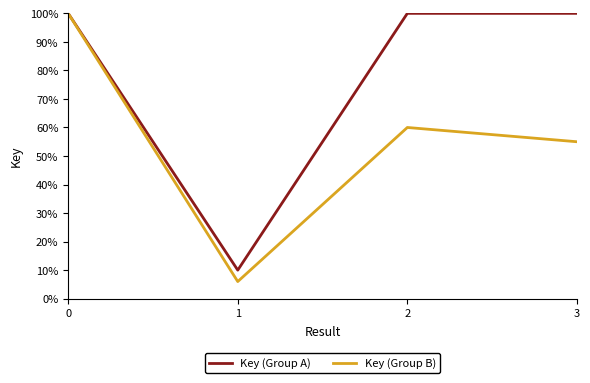

Which series has the largest total across all categories?

Key (Group A)